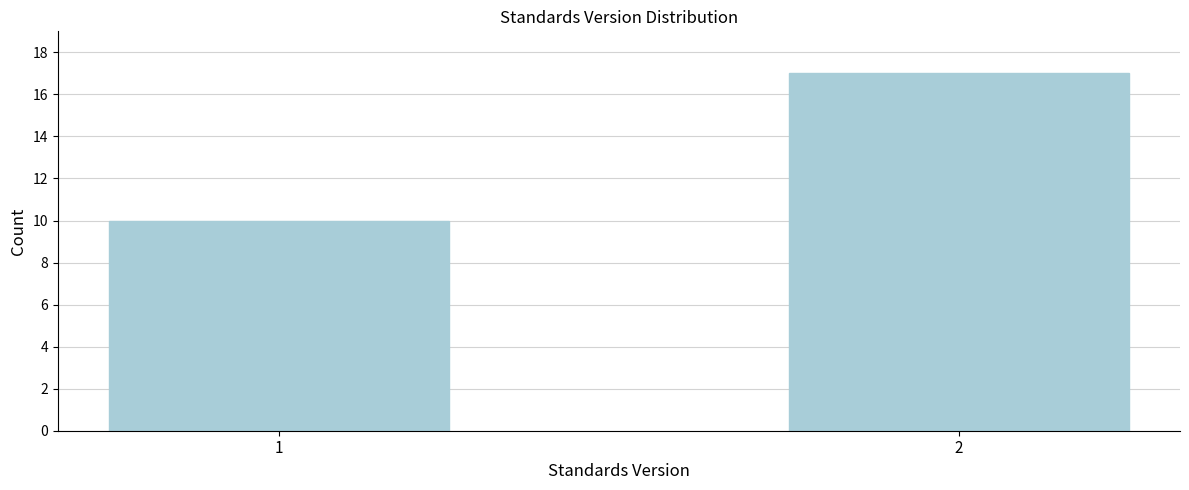

Reading right to left, transcribe all the data shown in this chart.

17	10